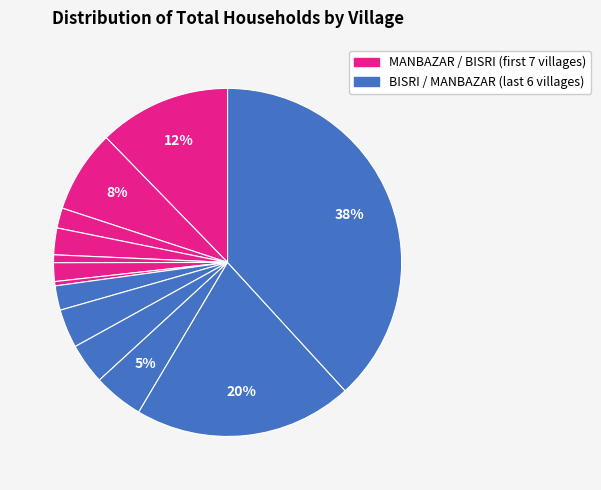

Is there a majority slice in this chart?

No